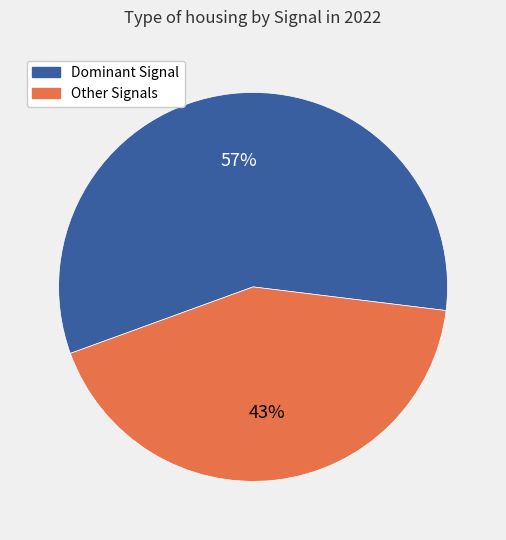

How many slices are in this pie chart?

2